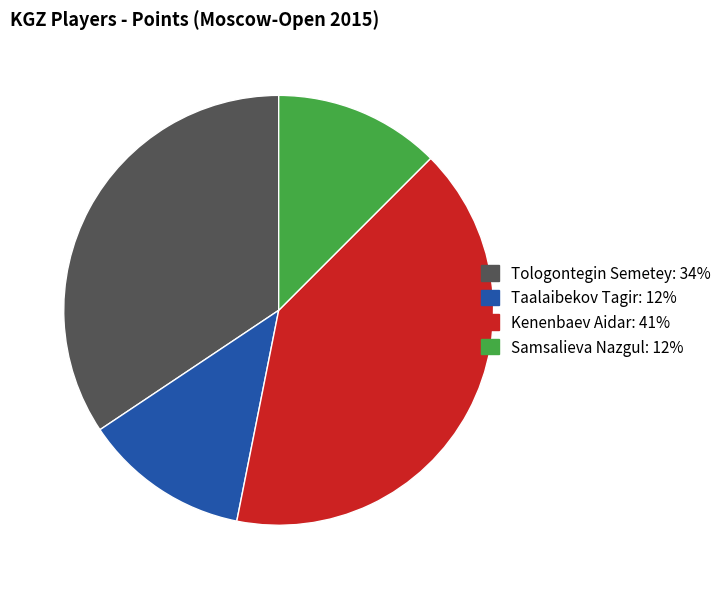

Is it true that Tologontegin Semetey is 34% of the pie?

True